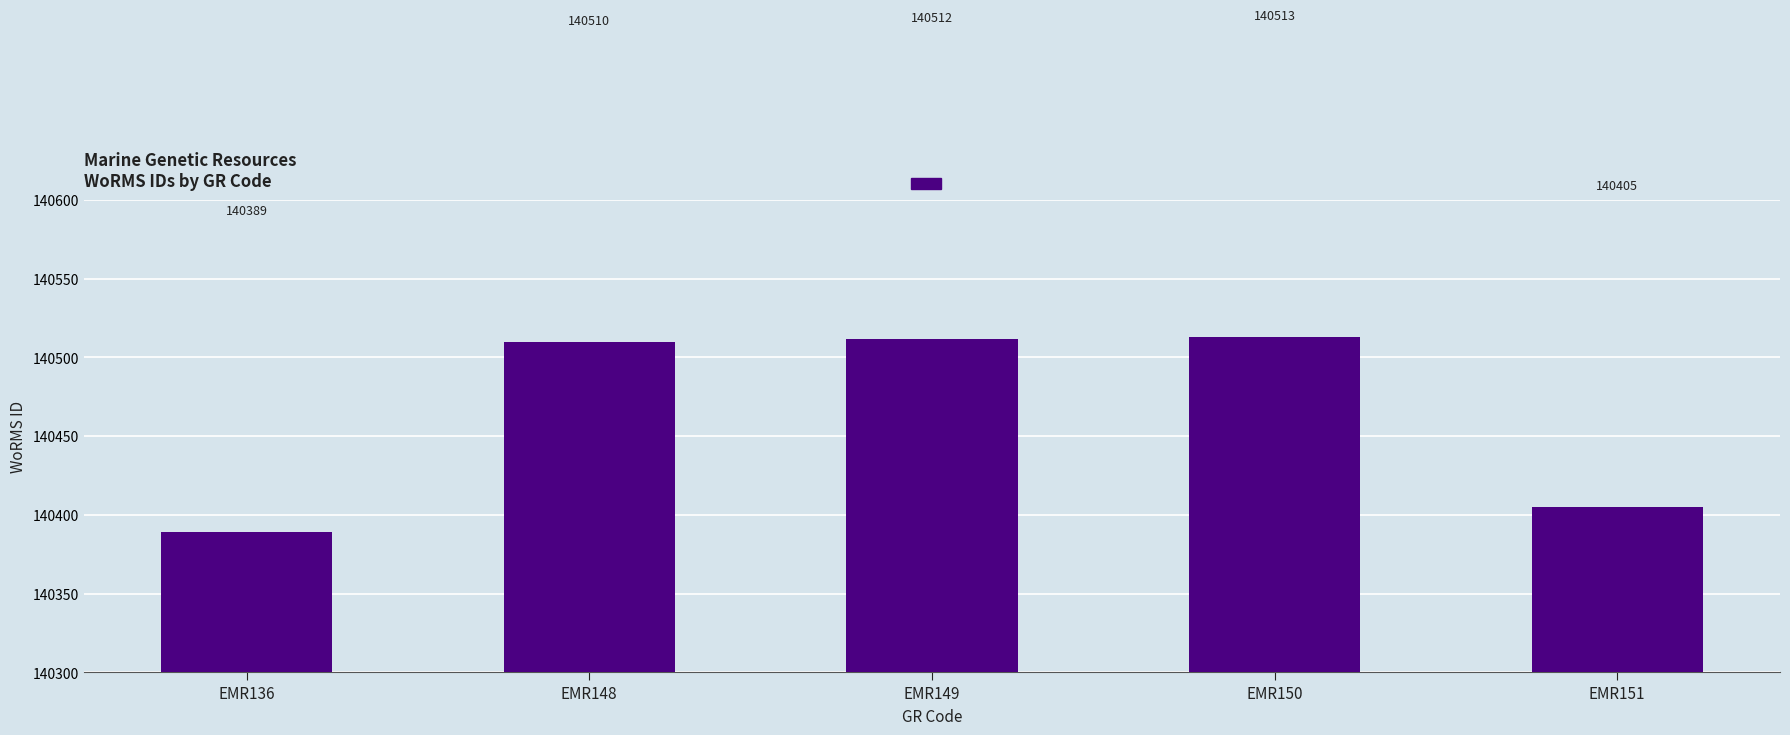

Rank the categories by value from highest to lowest.

EMR150, EMR149, EMR148, EMR151, EMR136